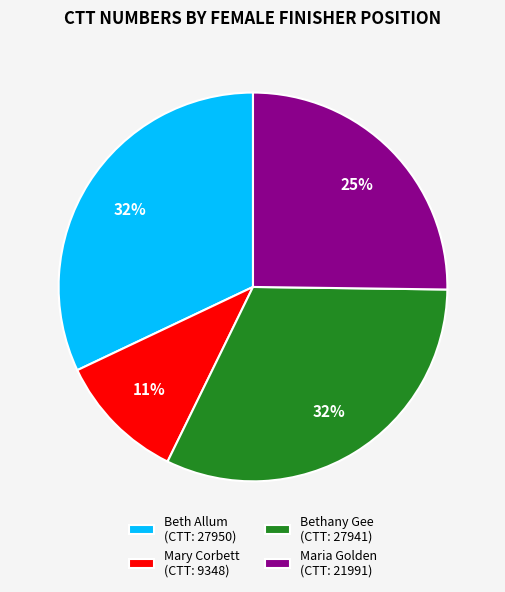

True or false: Beth Allum accounts for 32% of the total.

True